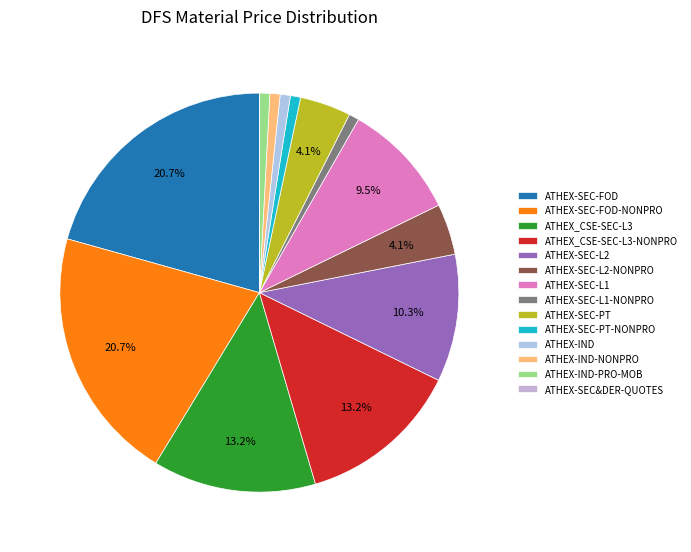

How many slices are in this pie chart?

14